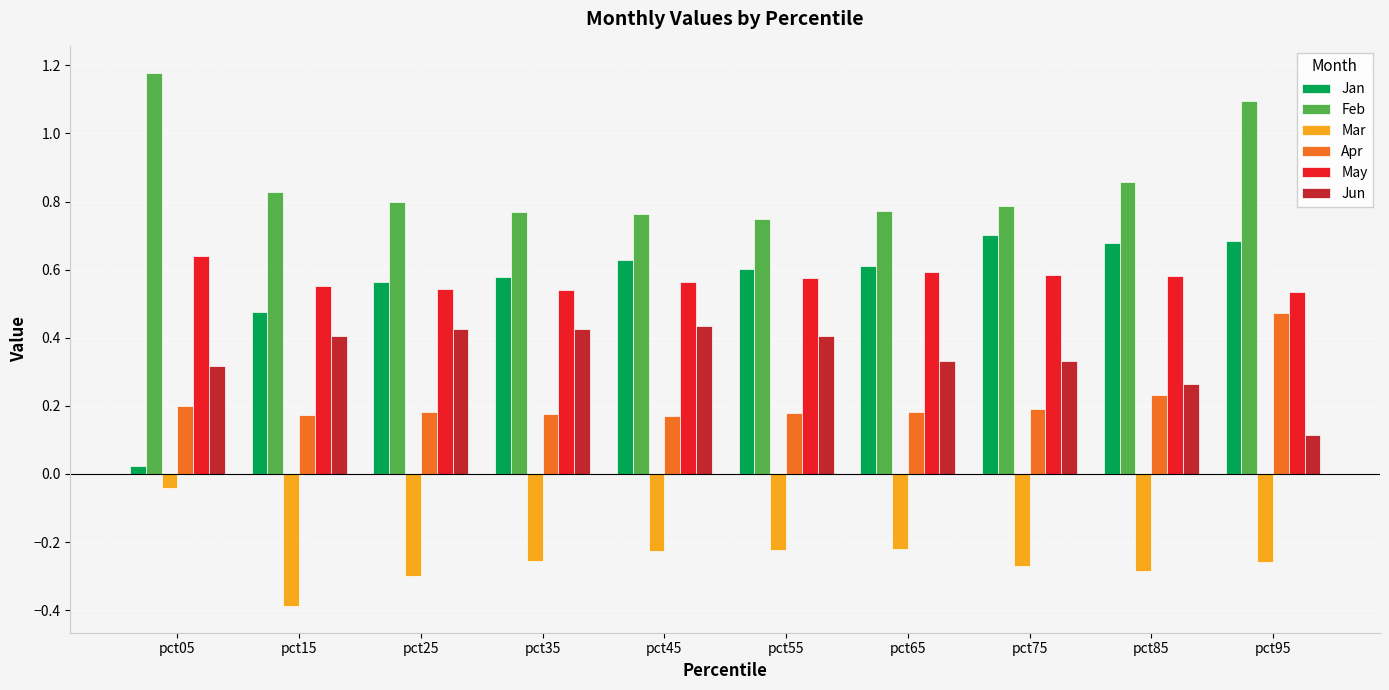

What is the lowest value of the Mar series?

-0.4